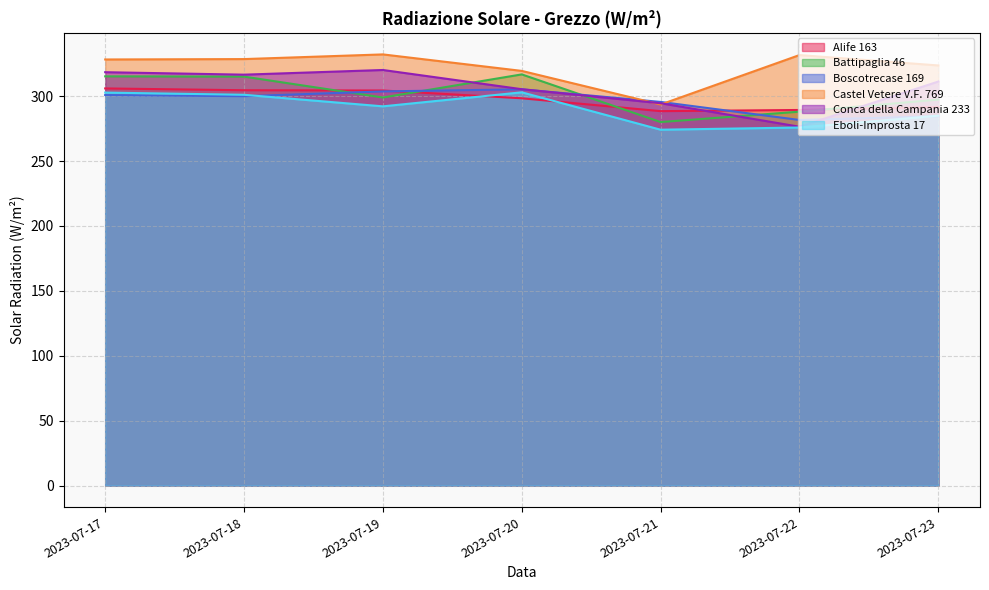

Reading right to left, extract all data points from this chart.

Alife 163: 291.6	289.3	288.4	298.3	304.3	304.5	305.9
Battipaglia 46: 297.3	288.0	280.0	316.7	298.9	315.0	315.2
Boscotrecase 169: 284.5	281.6	295.5	305.2	303.6	299.9	300.8
Castel Vetere V.F. 769: 323.6	331.6	293.5	319.4	332.1	328.5	328.2
Conca della Campania 233: 311.2	276.4	294.5	305.3	320.1	316.5	318.4
Eboli-Improsta 17: 284.9	275.8	274.1	302.9	292.1	301.0	302.7